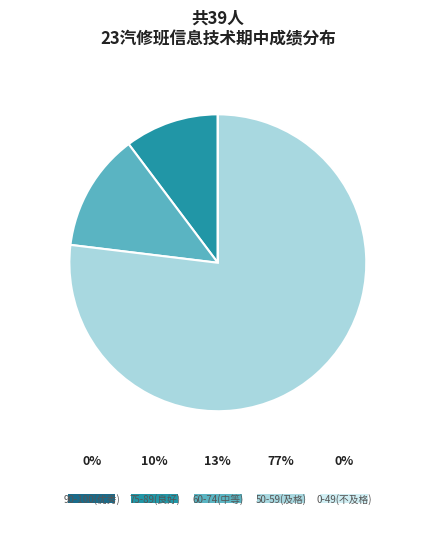

Is there a majority slice in this chart?

Yes